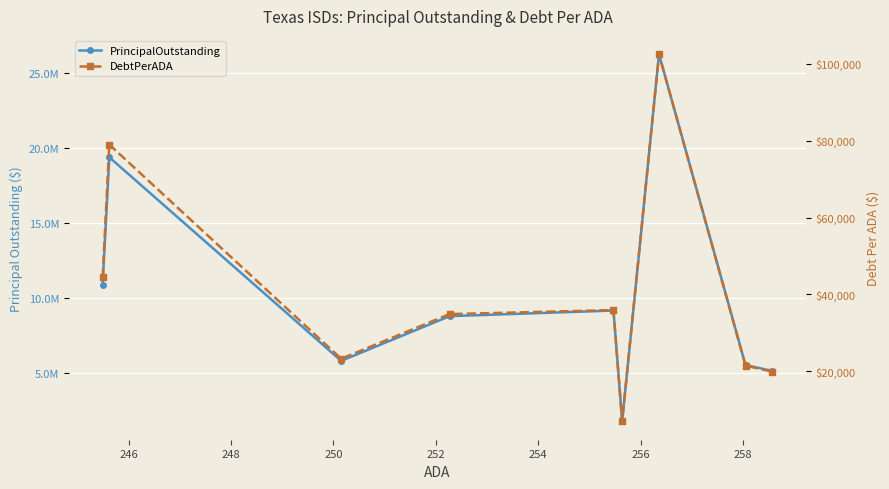

What is the value of the PrincipalOutstanding point at the 9th from the left?

5159000.0